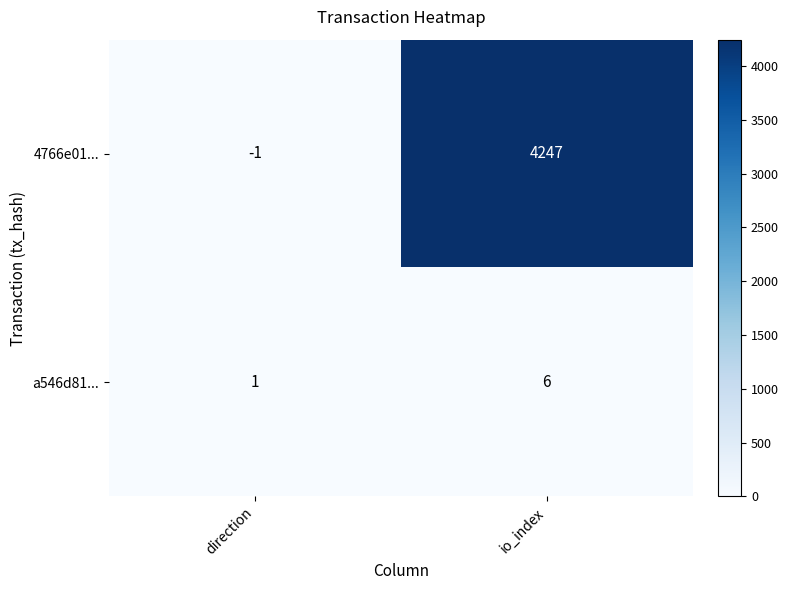

Reading right to left, what are all the values shown in this chart?

4766e01...: 4247	-1
a546d81...: 6	1